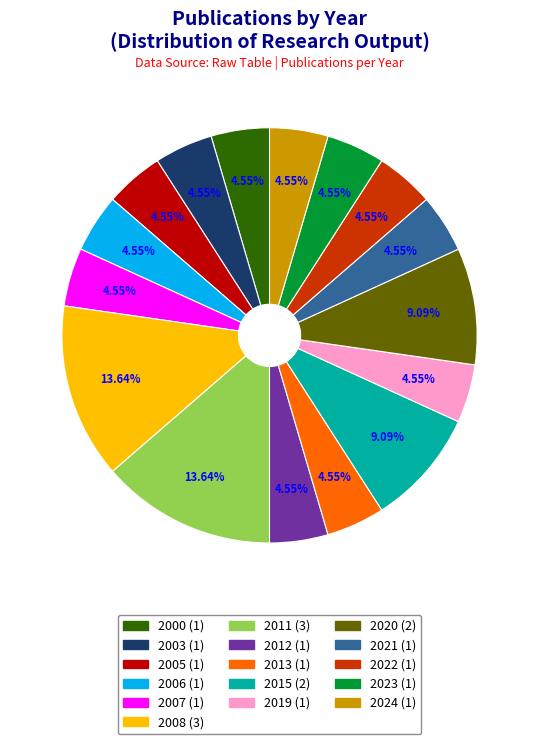

What is the total percentage of 2020 and 2011?

22.7%